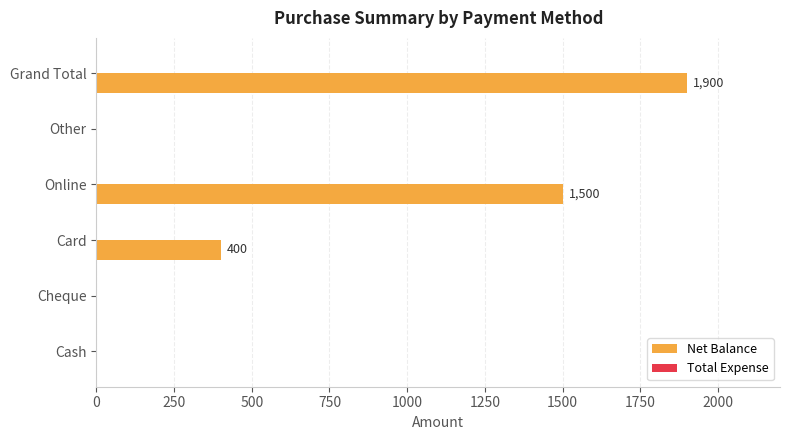

Between Other and Grand Total, which is larger?

Grand Total